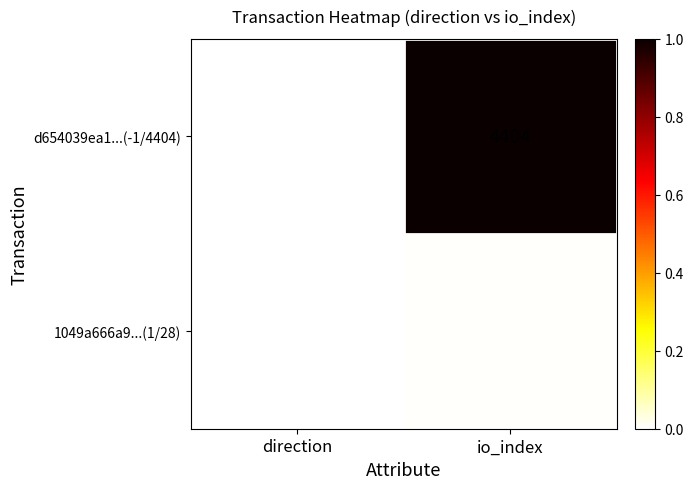

What is the total value across all series at io_index?

4432